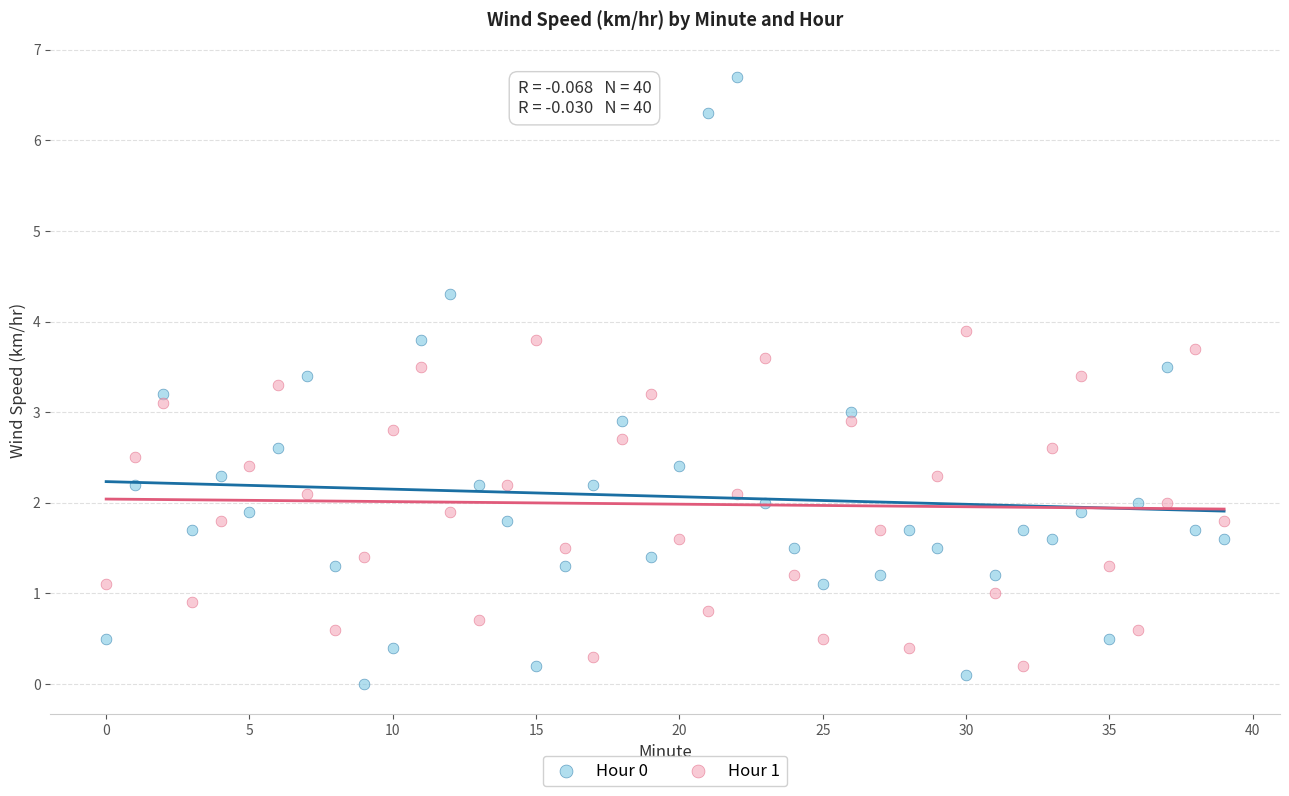

What are all the series names shown in the legend?

Hour 0, Hour 1